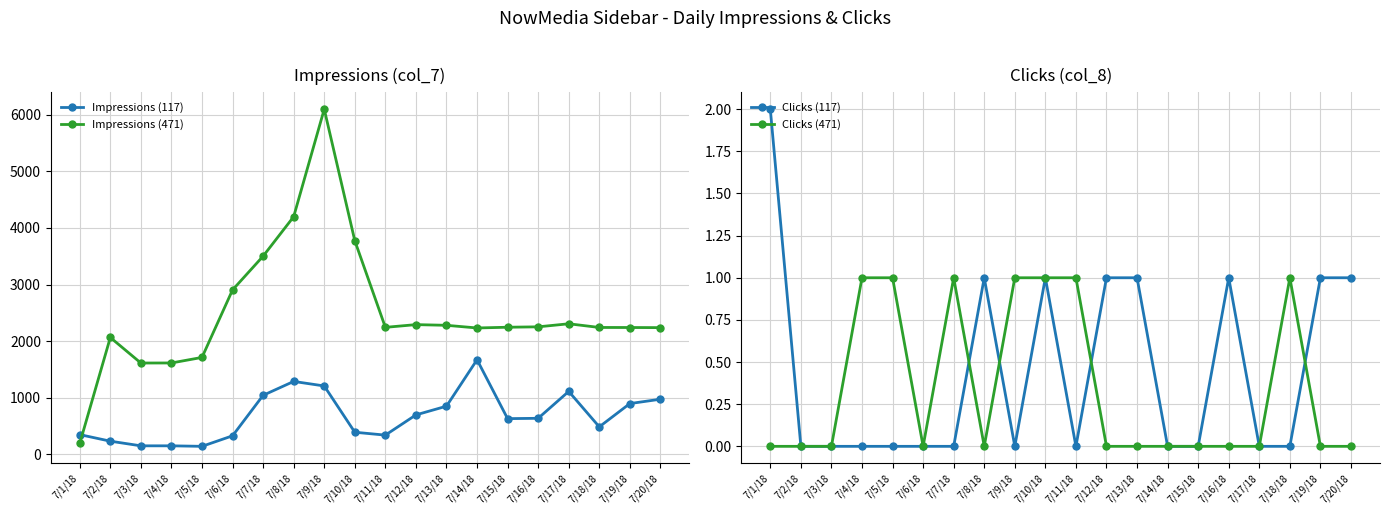

What is the difference between the Impressions (471) values at 7/2/18 and 7/4/18?

450